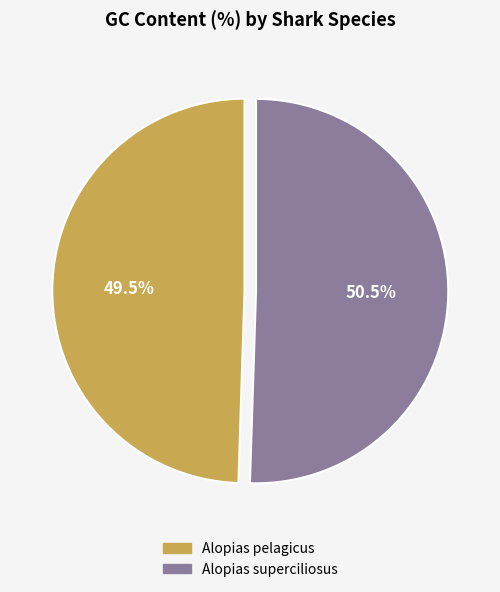

What percentage is NOT represented by Alopias superciliosus?

49.5%